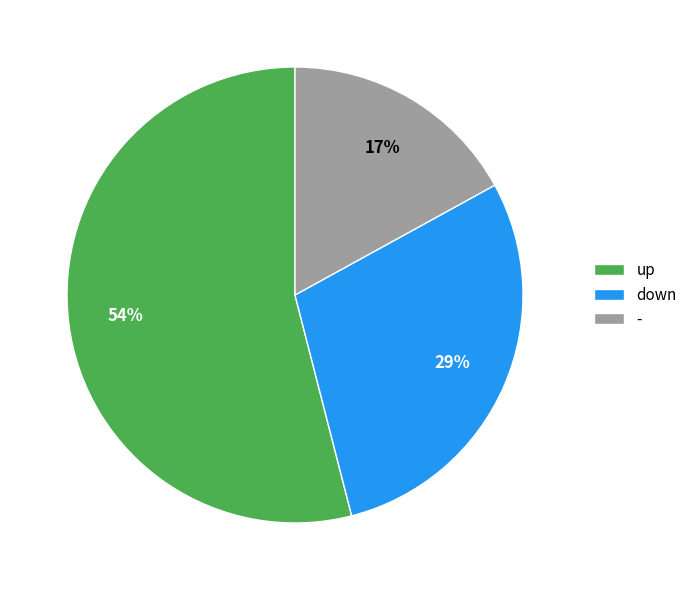

Which slice is the largest?

up